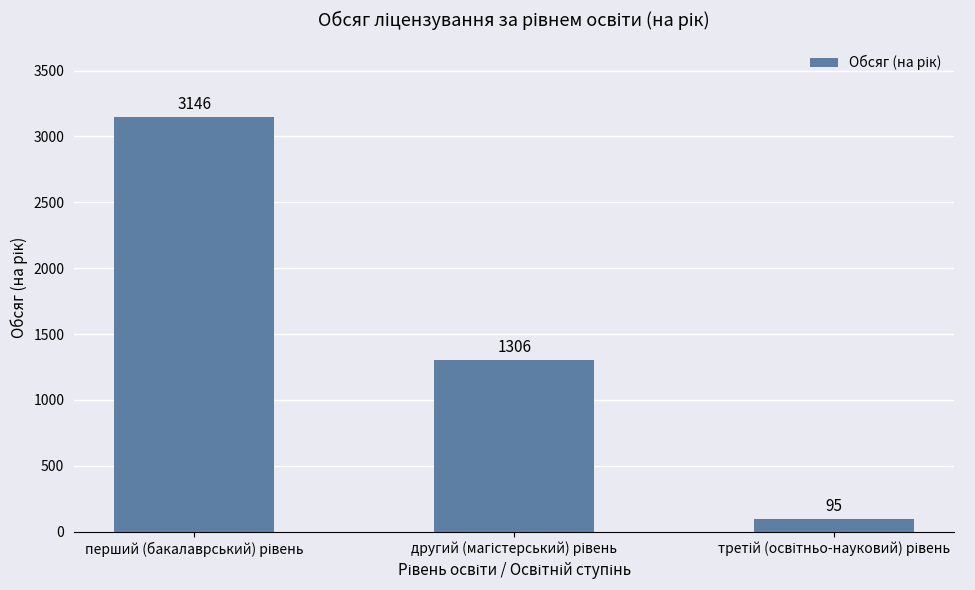

What is the value of the 2nd bar from the left?

1306